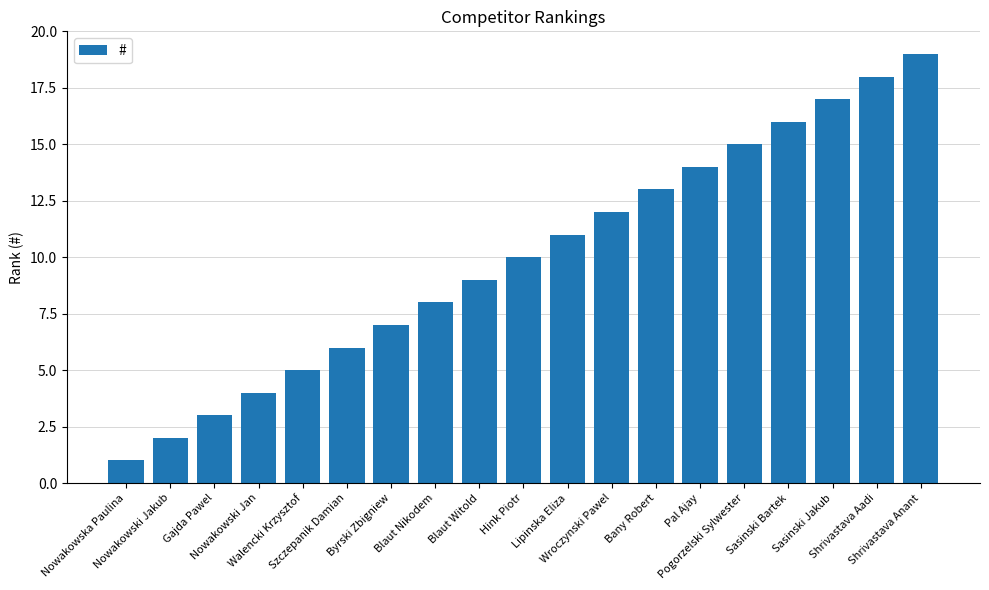

What is the change in value from Nowakowska Paulina to Pal Ajay?

+13